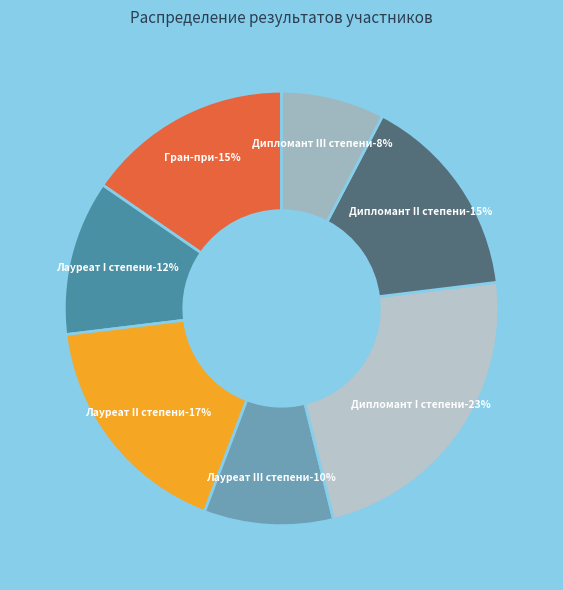

To the nearest percent, what is the average slice percentage?

14%